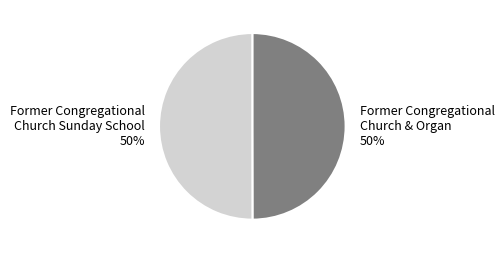

True or false: Former Congregational Church & Organ accounts for 50% of the total.

True